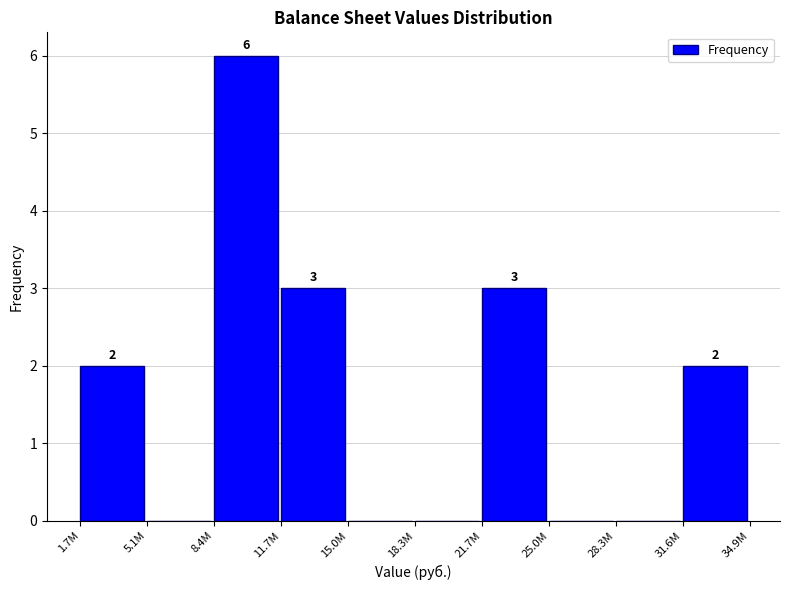

Reading left to right, extract all data points from this chart.

1.7M=2	5.1M=0	8.4M=6	11.7M=3	15.0M=0	18.3M=0	21.7M=3	25.0M=0	28.3M=0	31.6M=2